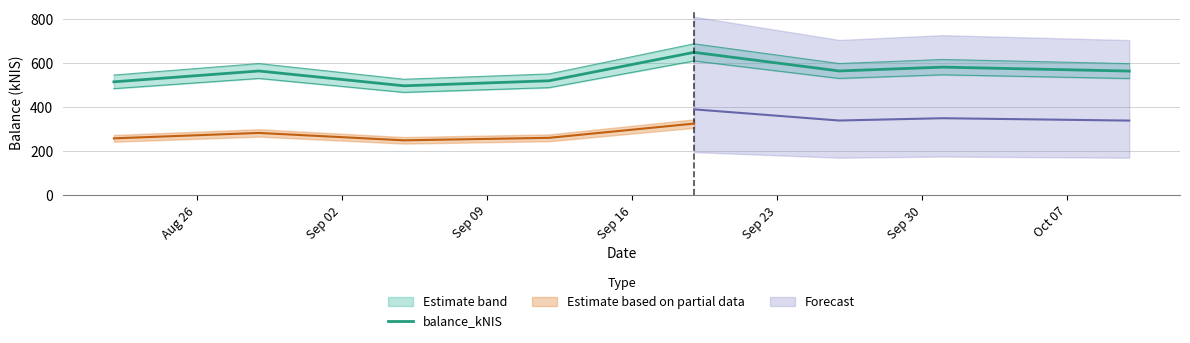

Is it true that the value at Sep 23 is 961.8?

False